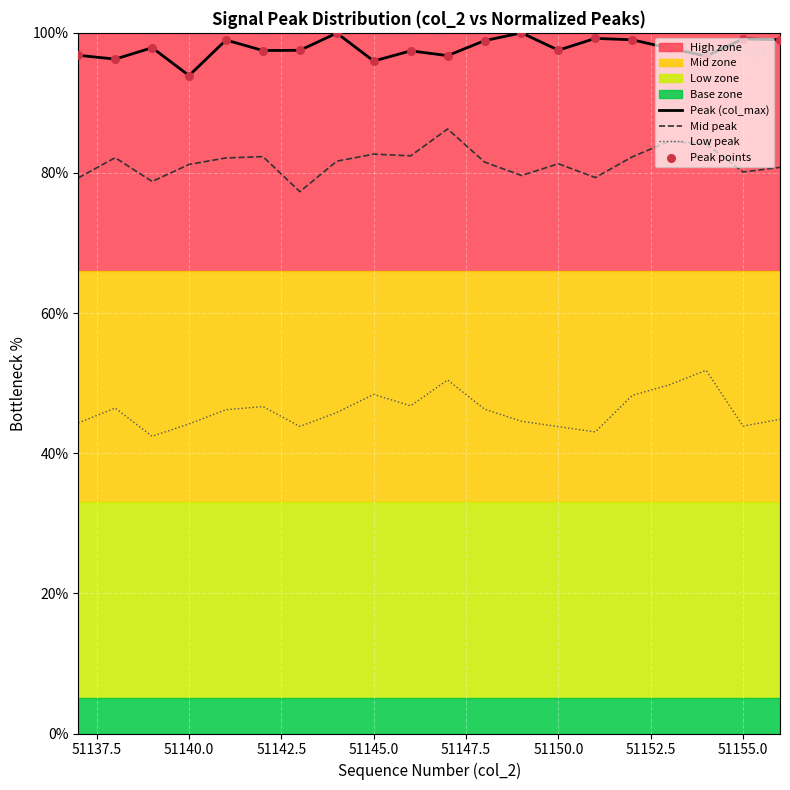

Which series contains the lowest Y value?

Low peak